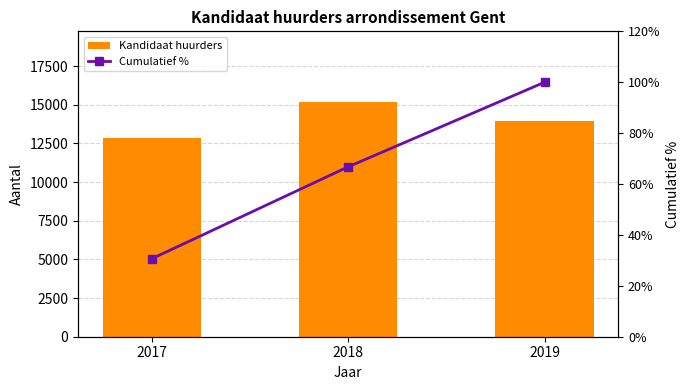

What is the difference between the Cumulatief % values at 2018 and 2017?

36.1